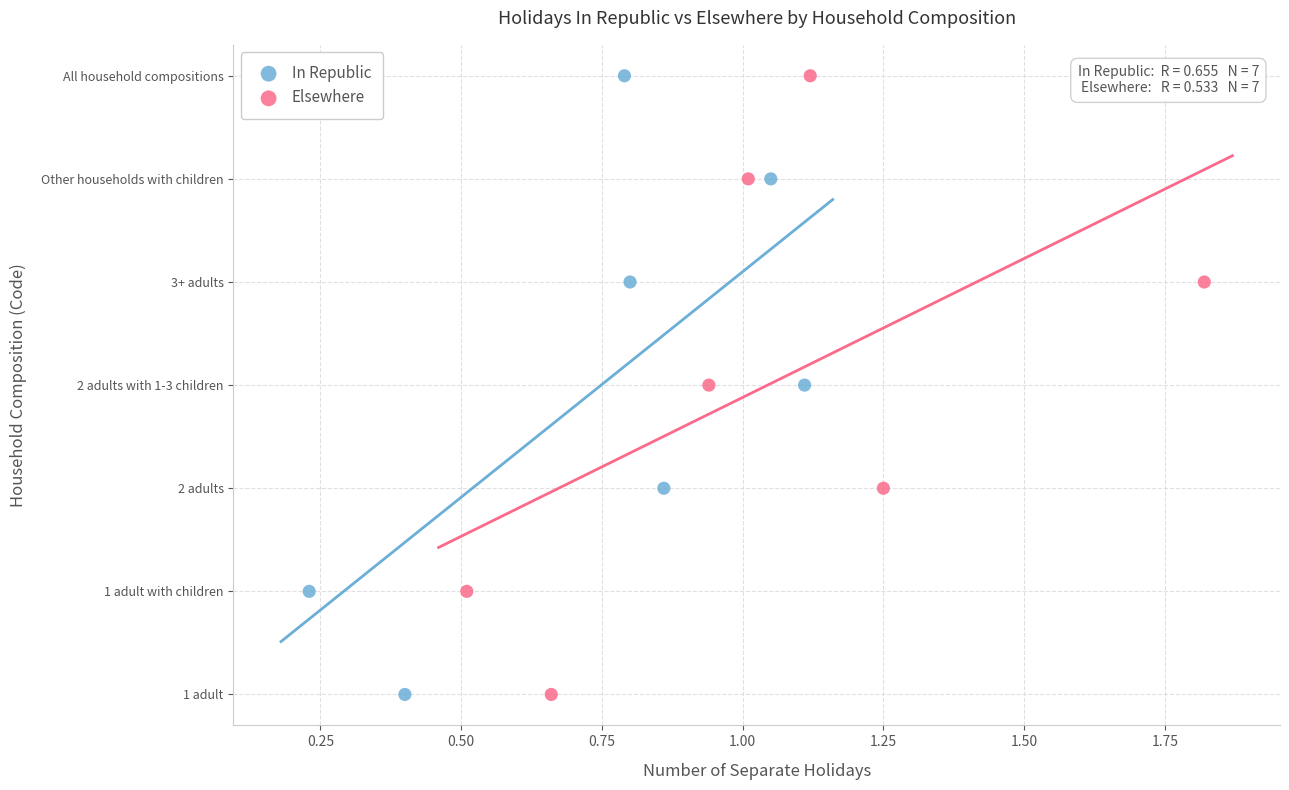

What are all the series names shown in the legend?

In Republic, Elsewhere